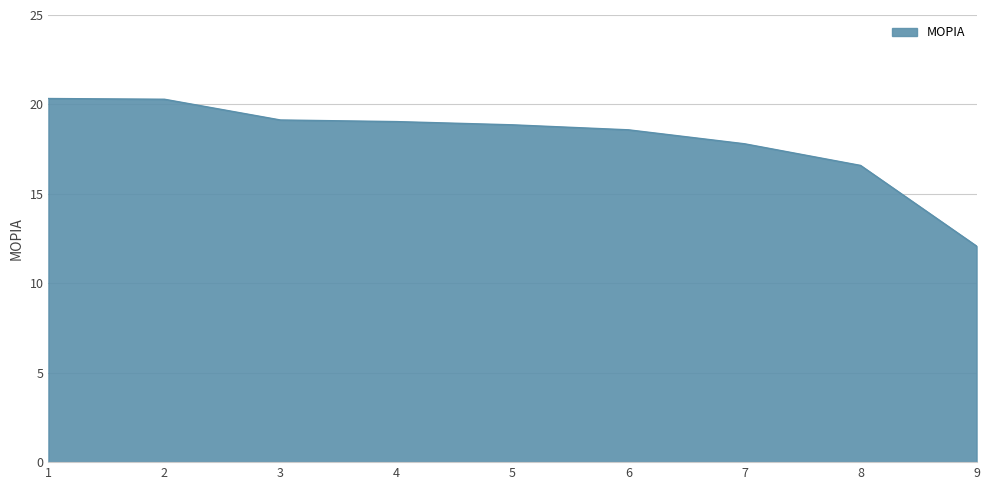

What is the smallest value displayed?

12.1